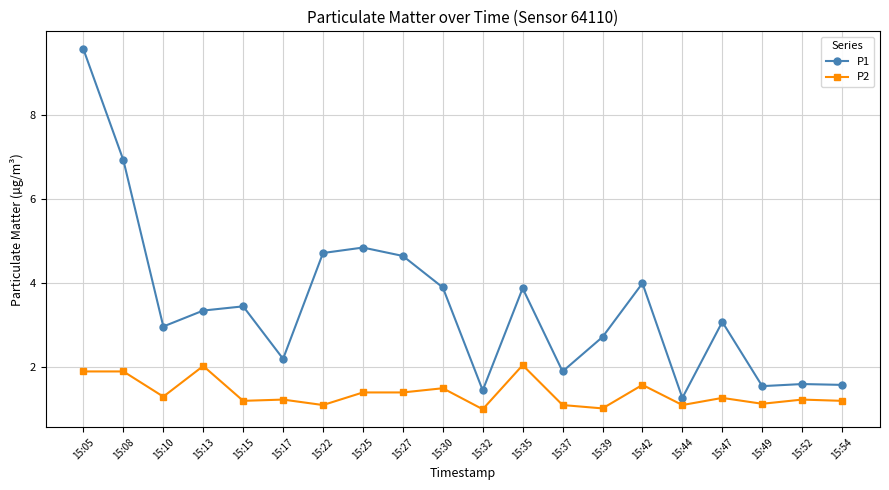

Where is the first local minimum for P2?

15:10